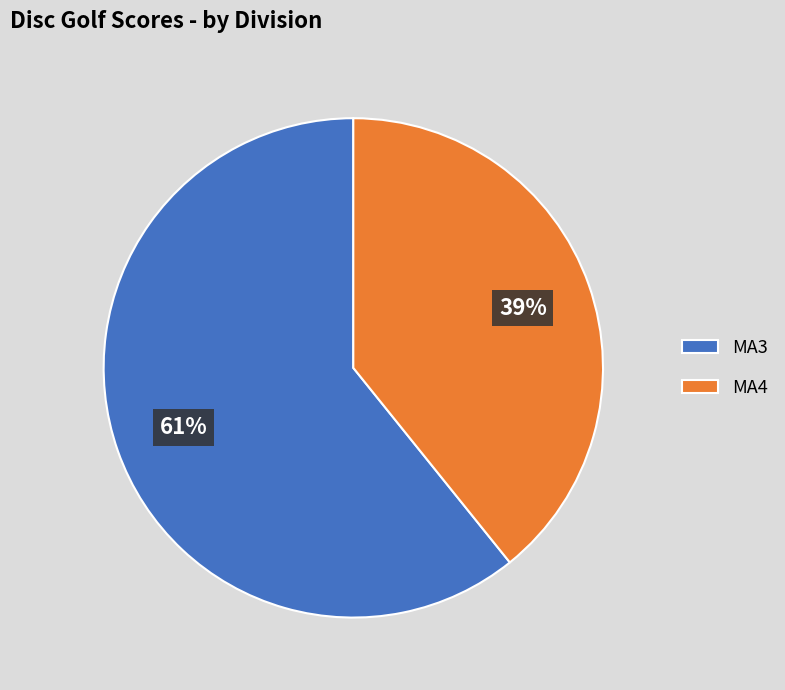

To the nearest percent, what is the difference between the MA3 and MA4 slice percentages?

22%